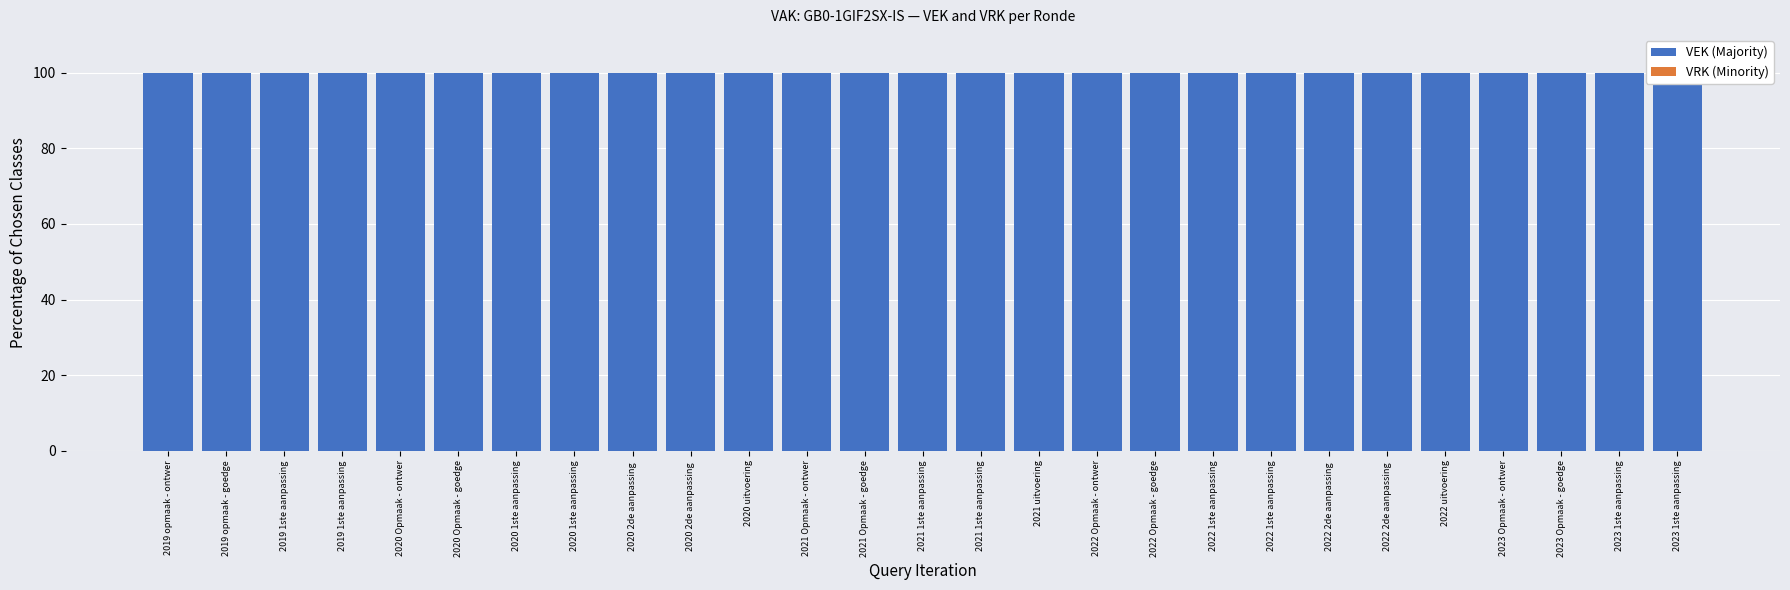

At how many categories does at least one series exceed 41?

27